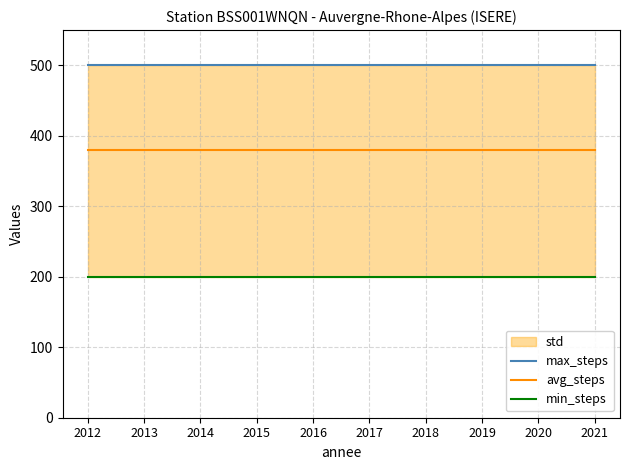

True or false: max_steps and avg_steps cross at least once.

False